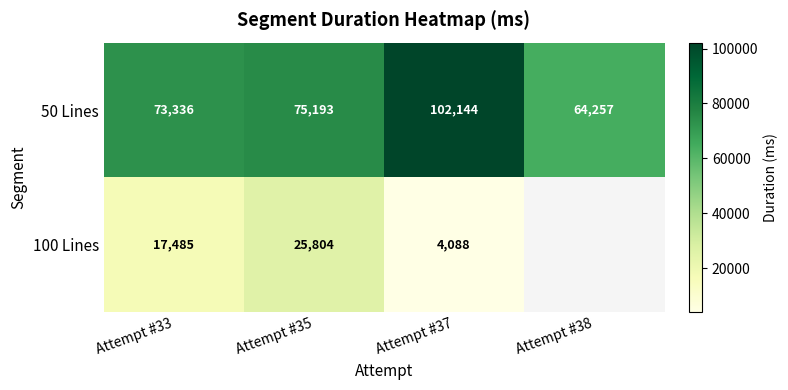

The value of 100 Lines at Attempt #35 is 34771.9. True or false?

False